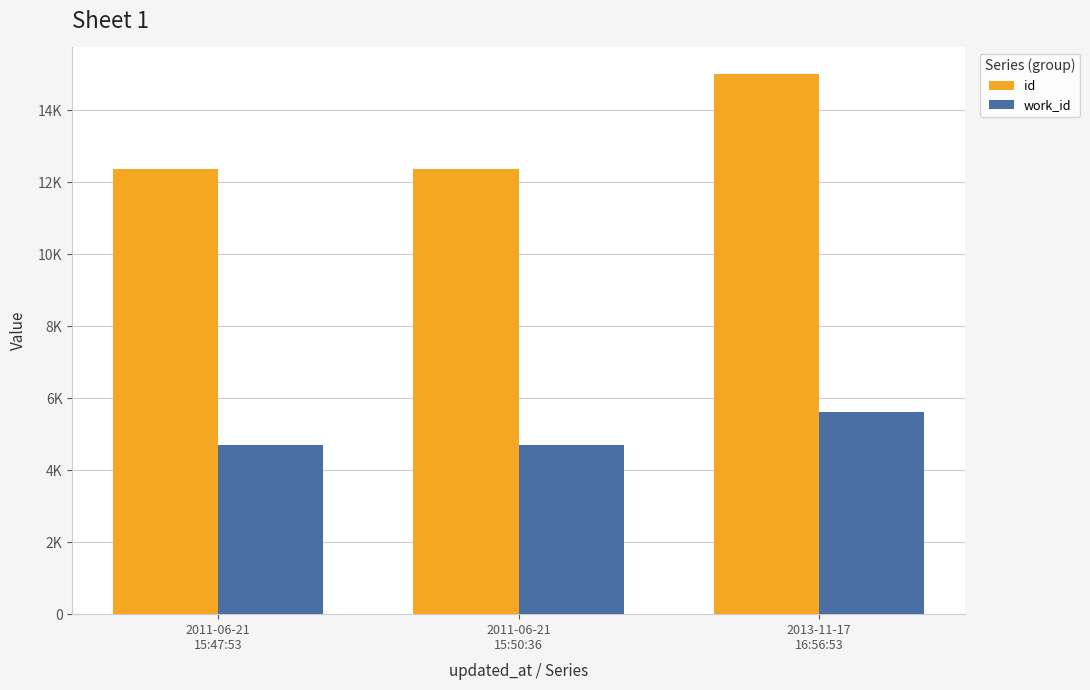

What is the value of the work_id bar at the 1st from the left?

4685